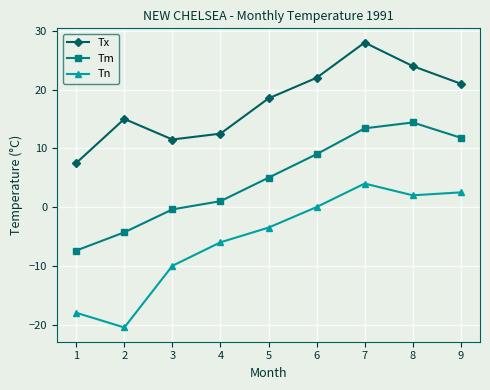

How many lines are shown in the chart?

3